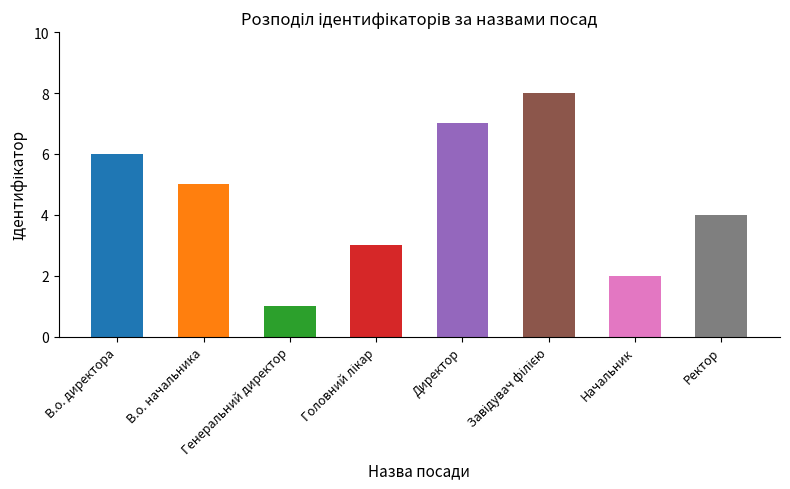

True or false: the data shows 2 at Генеральний директор.

False